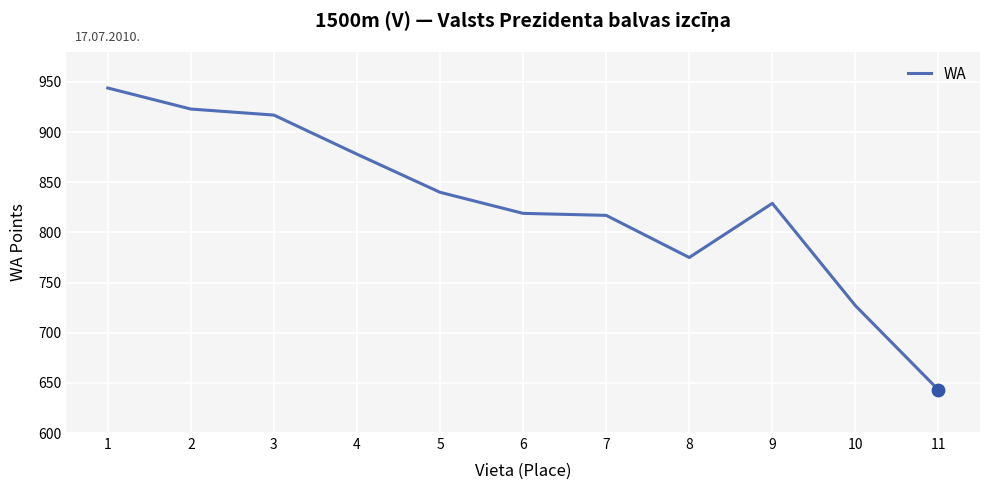

What is the change in value from 10 to 11?

-84